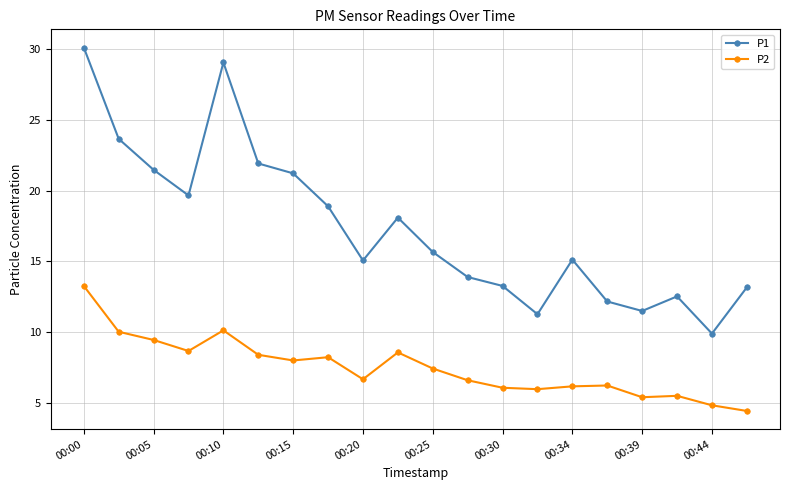

True or false: P2 and P1 intersect in this chart.

False